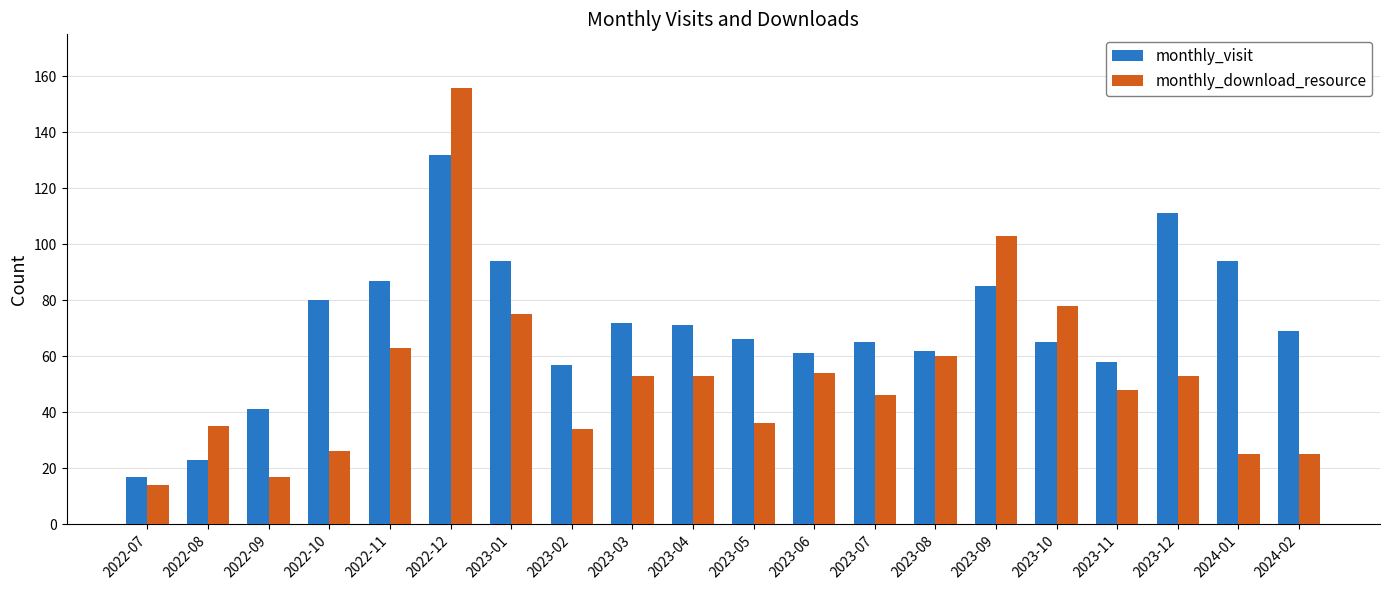

List the series in order of their peak value, highest first.

monthly_download_resource, monthly_visit